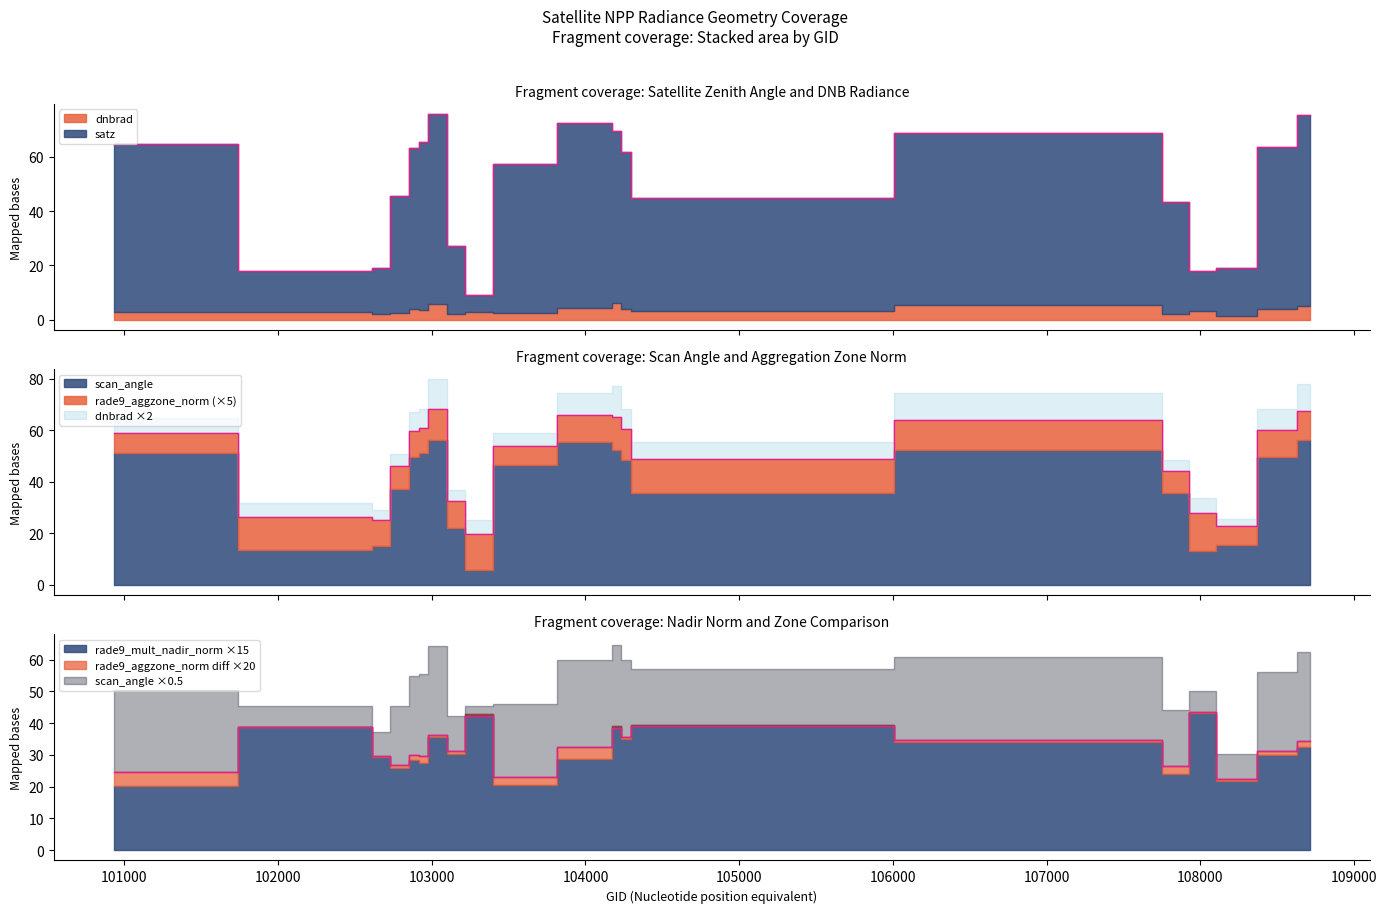

Which series has the largest range (max minus min)?

satz